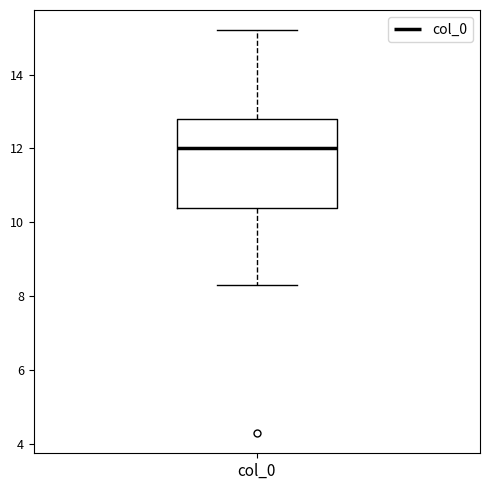

Transcribe this box plot: give where the median line is, the range the box spans, and where the two whiskers end, as read against the y-axis. The values are not printed on the chart, so give them approximately, as read against the axis.

median 12.0, box 10.4 to 12.8, whiskers 8.4 to 15.2